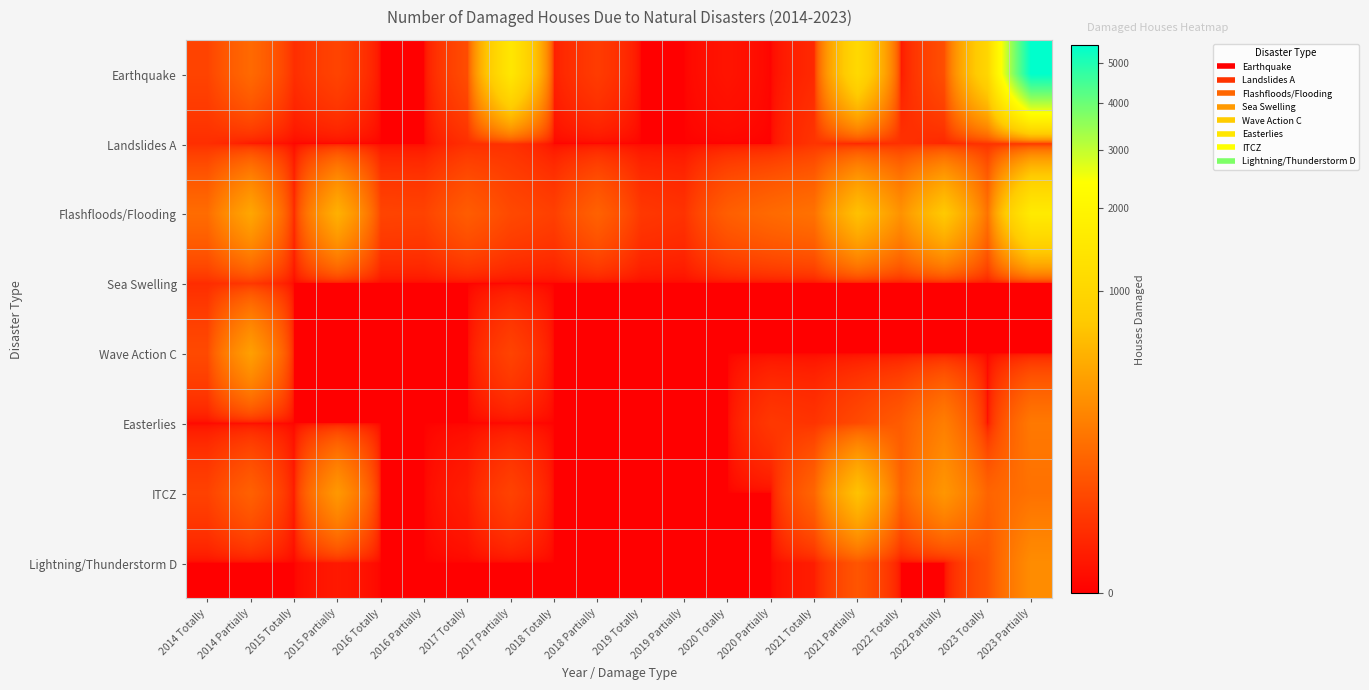

Count the number of data series in this chart.

8